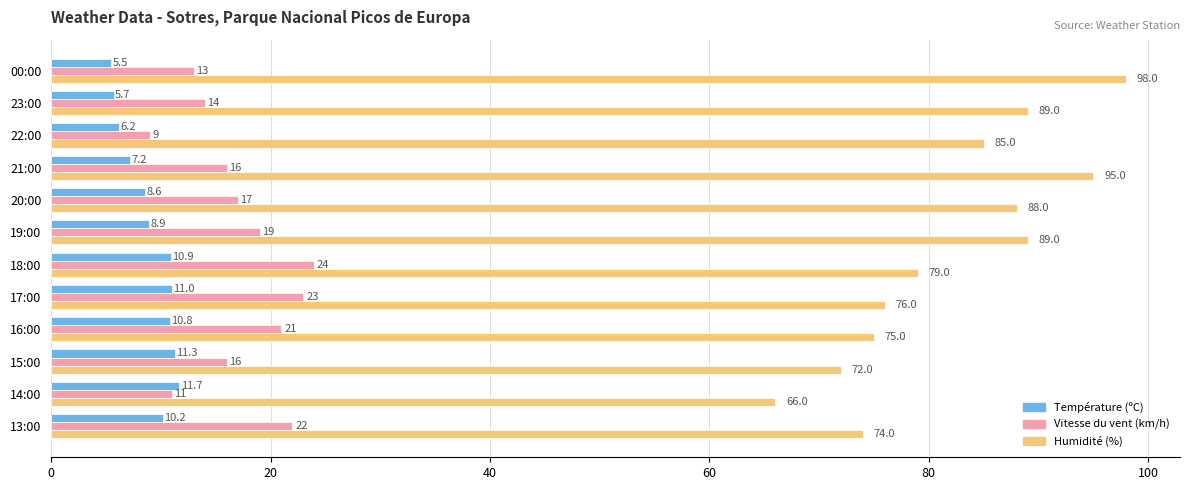

Is the value of Température (ºC) at 17:00 greater than the value of Vitesse du vent (km/h) at 15:00?

No